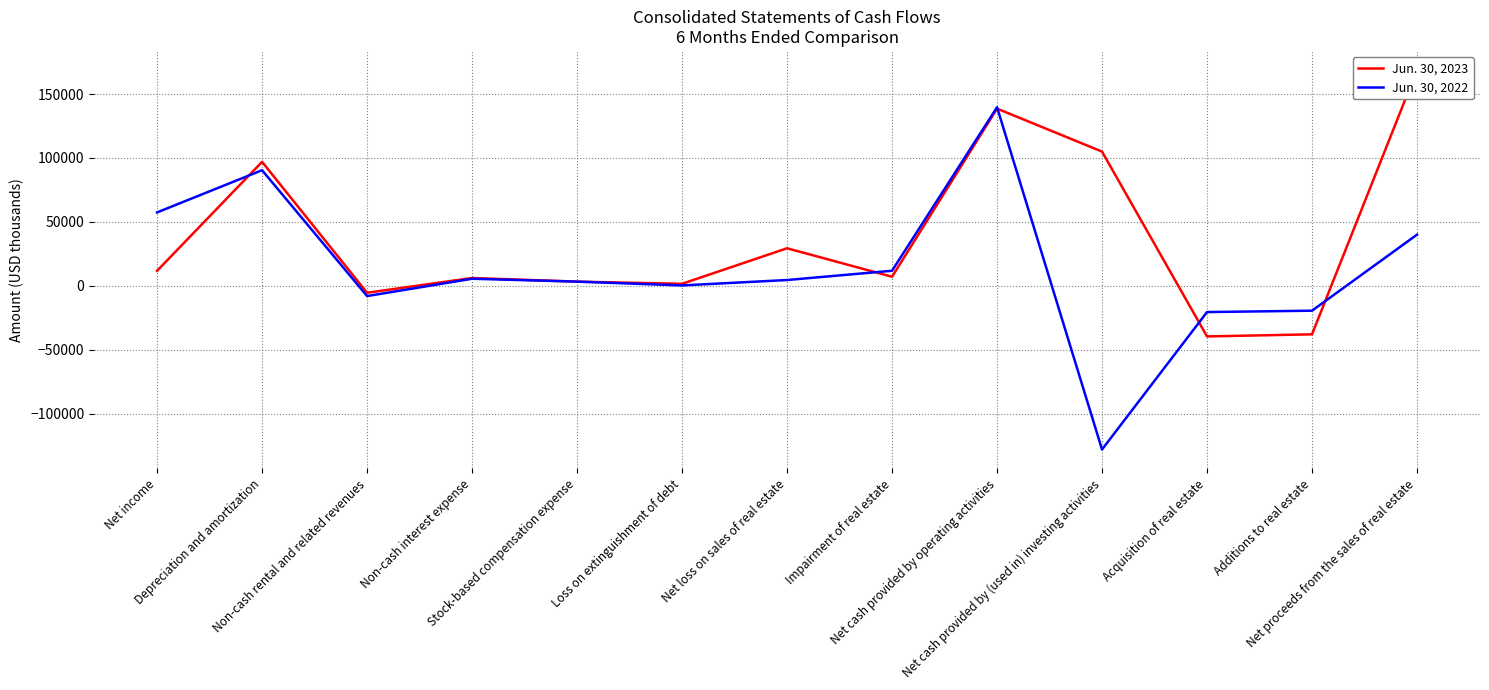

What is the difference between the highest and lowest values at Additions to real estate?

18500